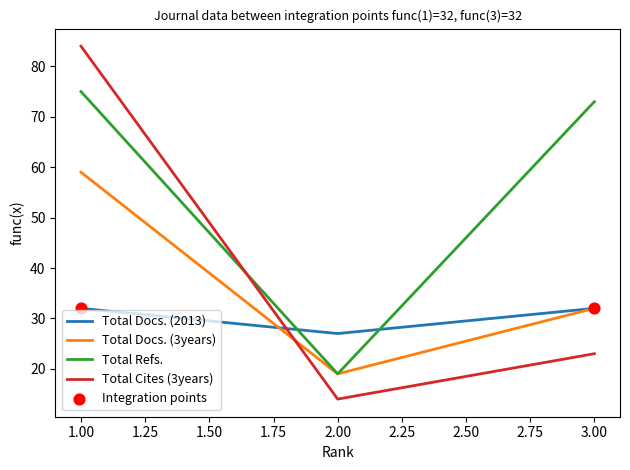

At which category is the sum across all series the highest?

1.00